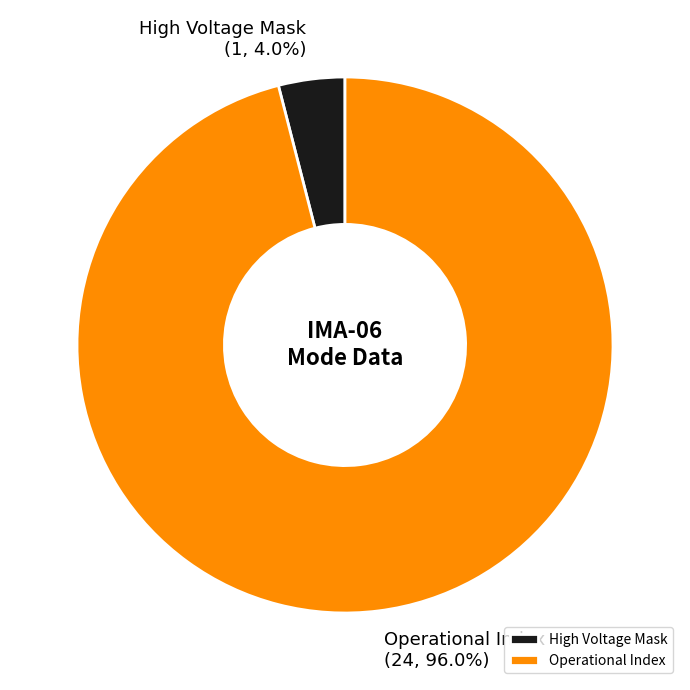

What is the smallest slice in the pie chart?

High Voltage Mask